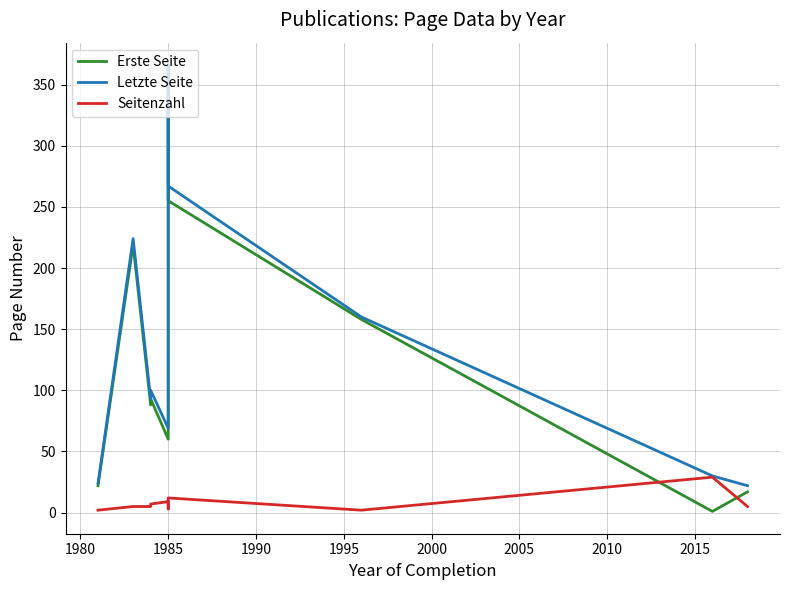

What is the difference between the second highest and second lowest values in the Seitenzahl series?

10